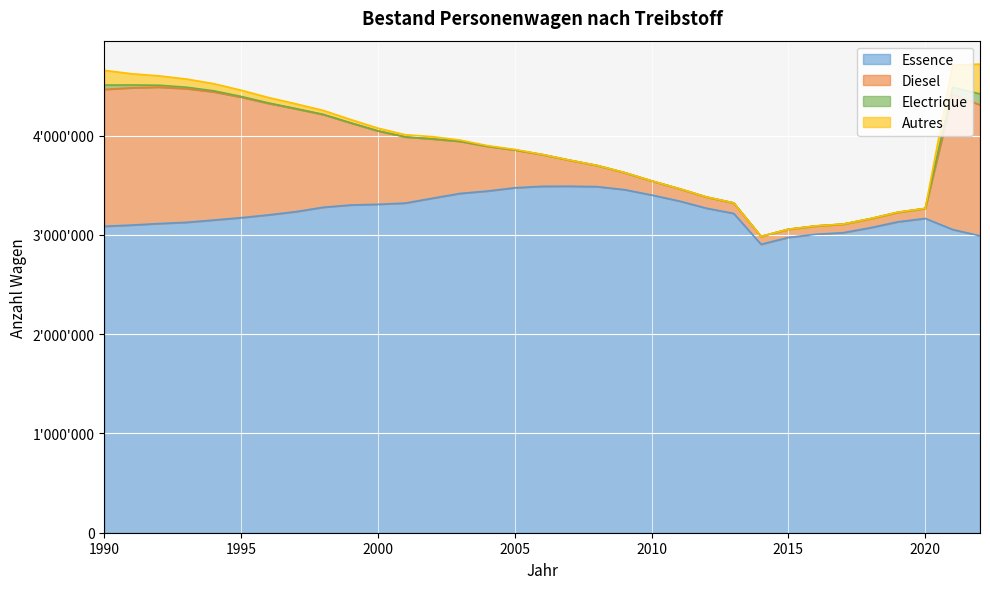

In Diesel, how many points are lower than both neighbors (excluding endpoints)?

1